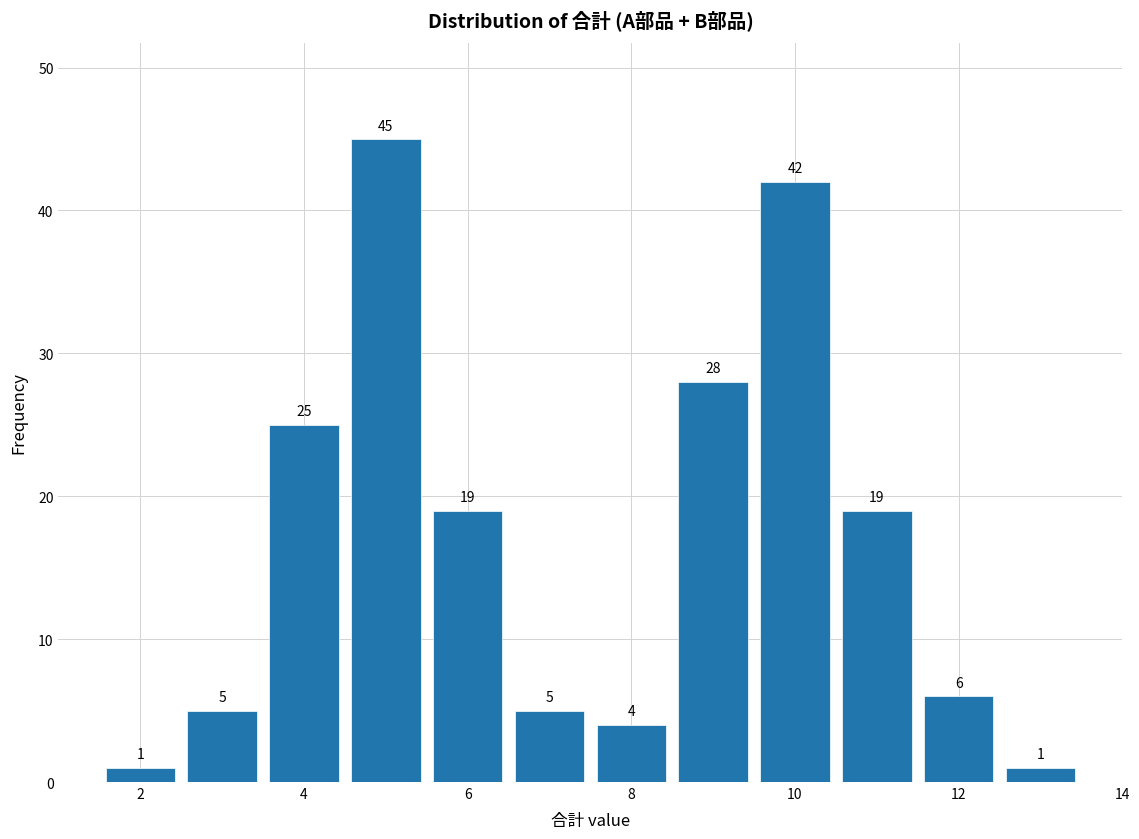

Over which range of the x-axis is the bar tallest?

4.5 to 5.5